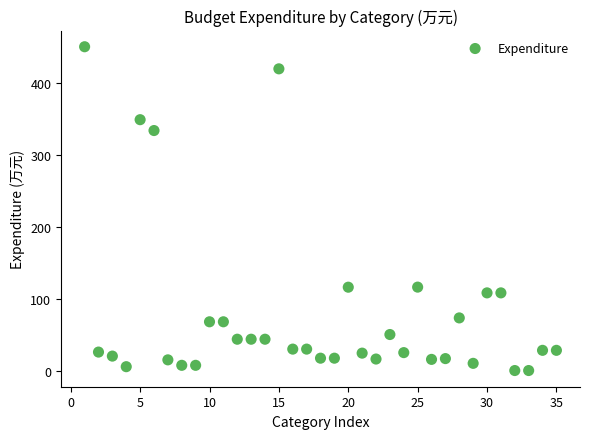

What is the range of Y values (max minus min)?

450.7